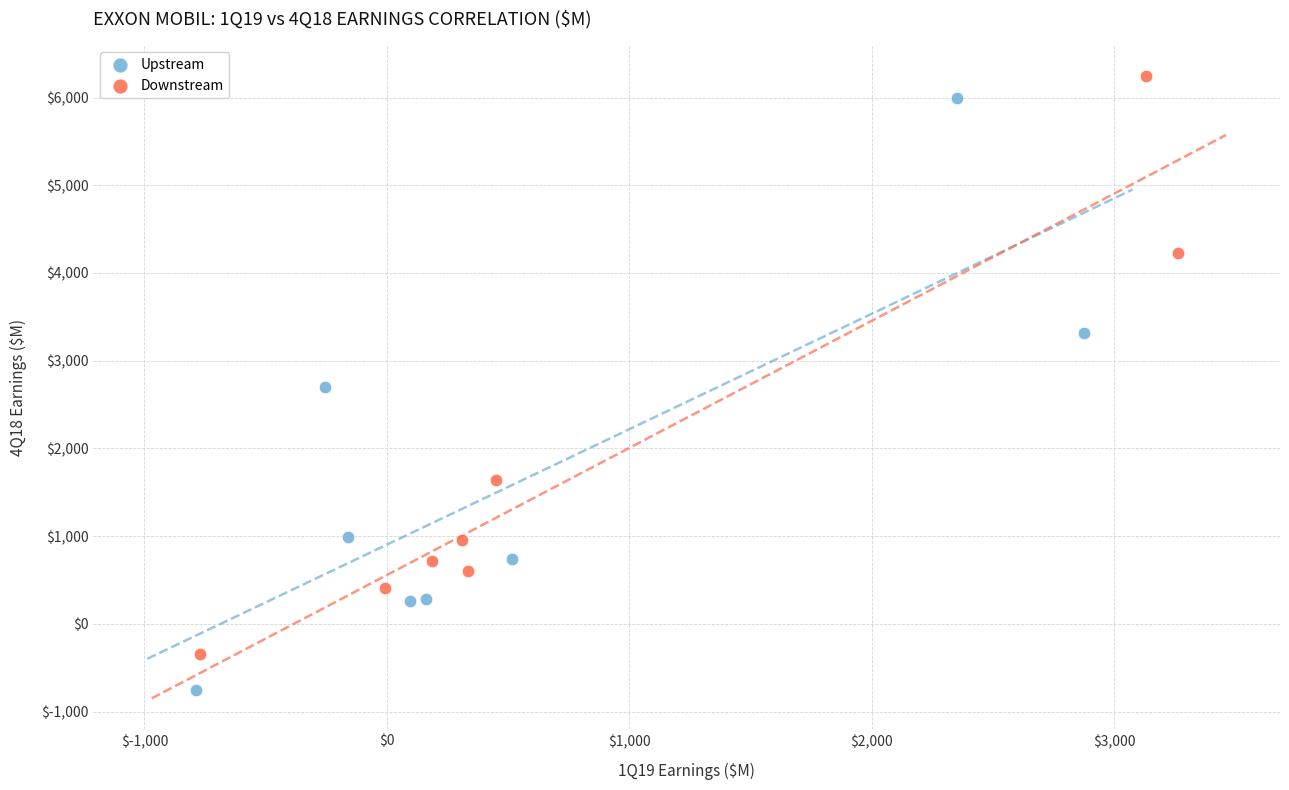

Which series has the widest spread of Y values?

Upstream